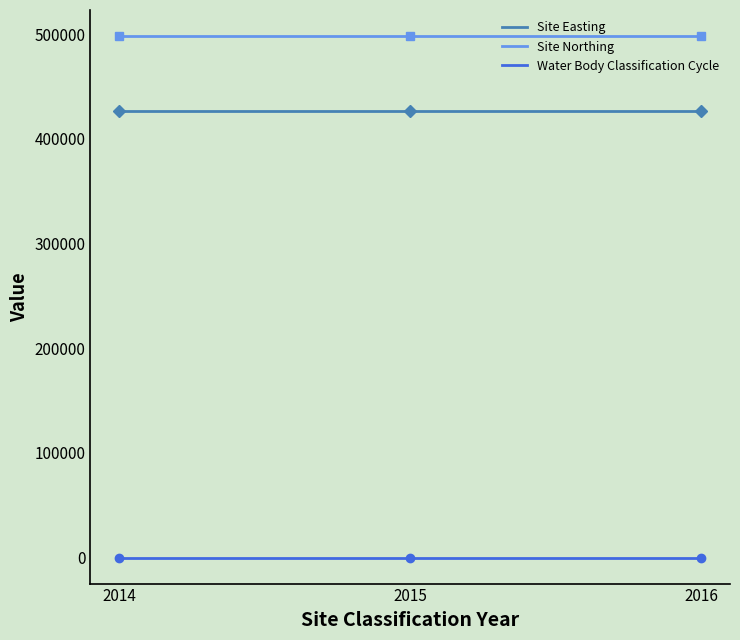

What is the lowest value of the Site Northing series?

498213.0